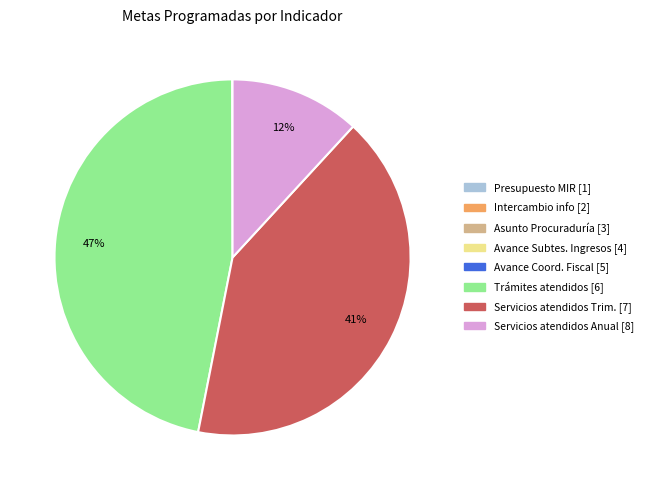

Is there a majority slice in this chart?

No